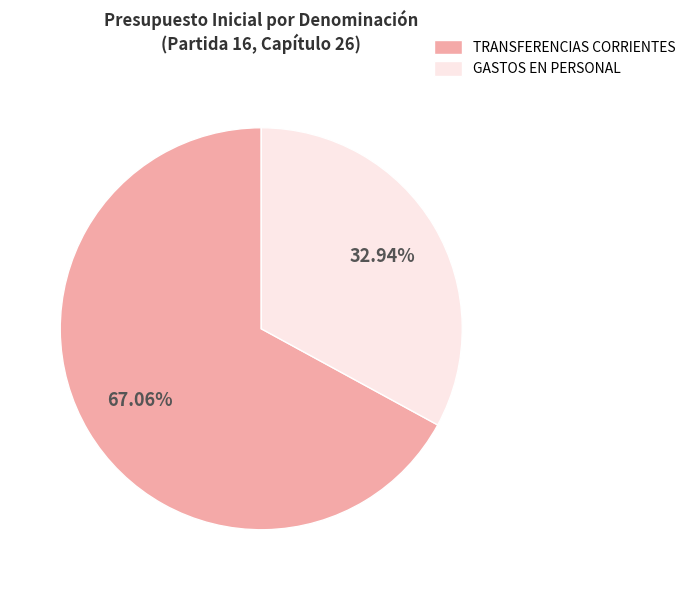

How many segments does this pie chart have?

2